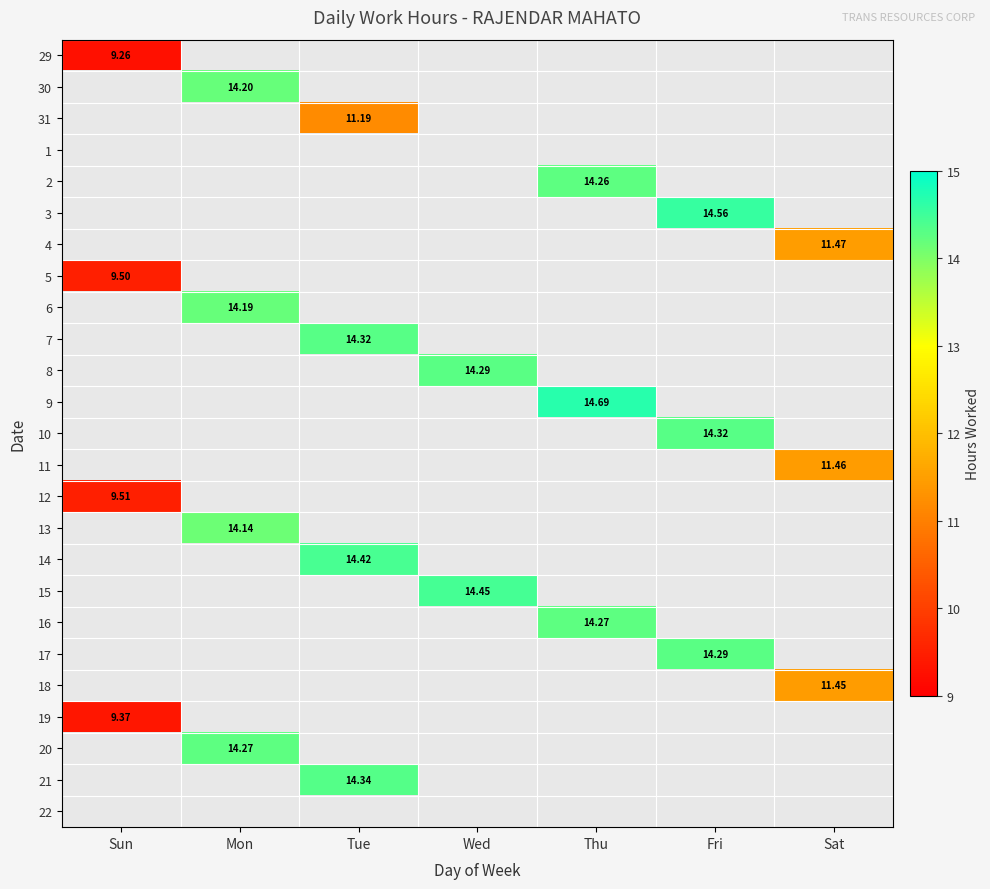

Between Mon and Sun, which is larger?

Sun